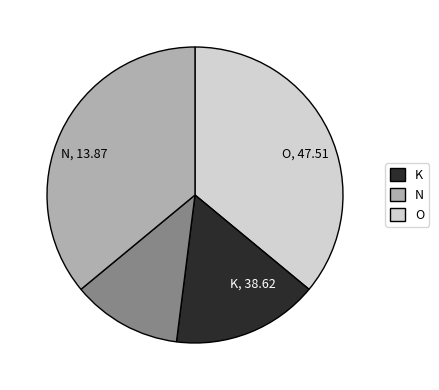

Does any single category account for the majority?

No